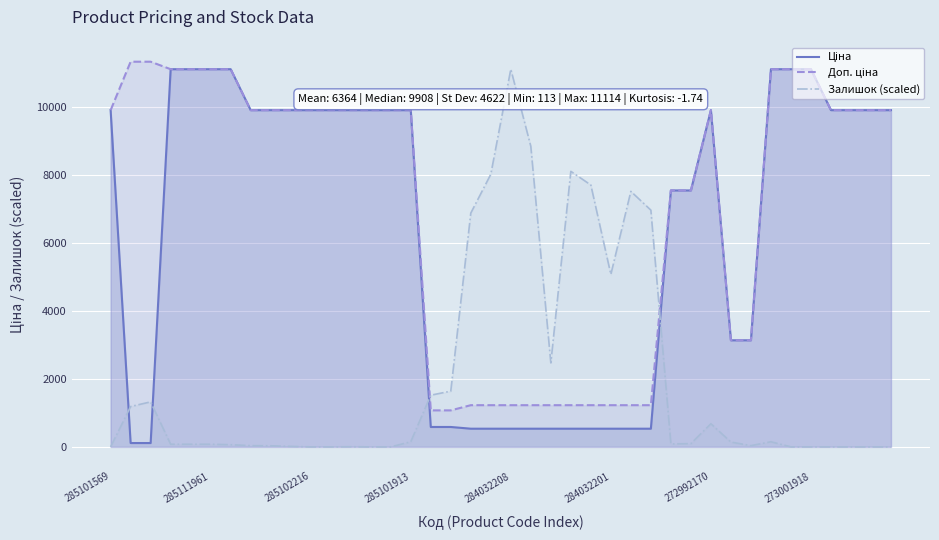

The value of Залишок (scaled) at 285101569 is 0.0. True or false?

True